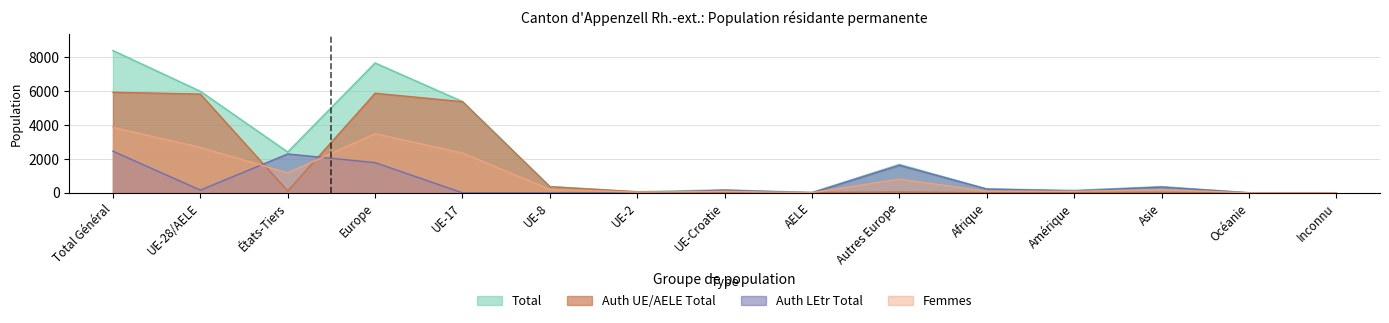

Which series has the widest spread of values?

Total